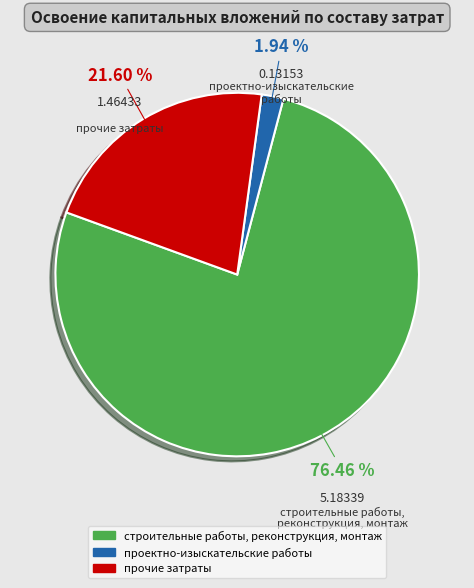

To the nearest percent, what percentage of the pie is проектно-изыскательские работы?

2%